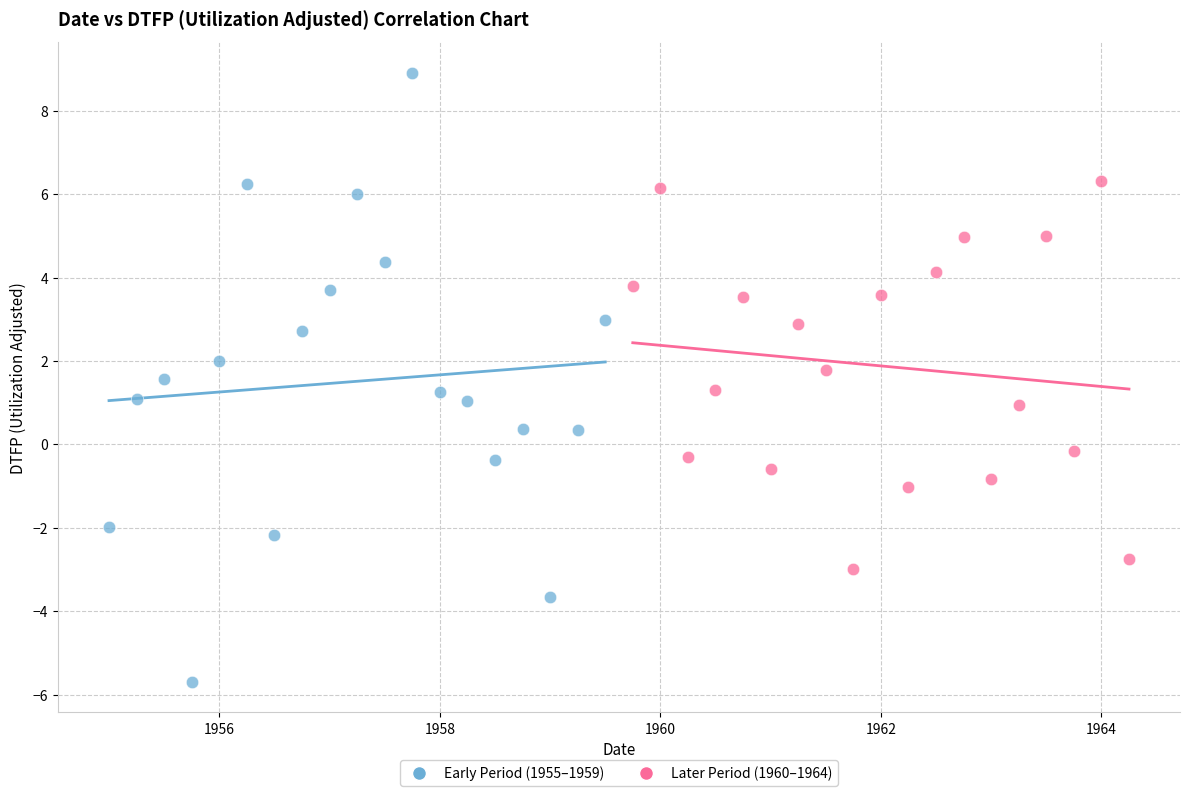

Which series has the widest spread of Y values?

Early Period (1955–1959)